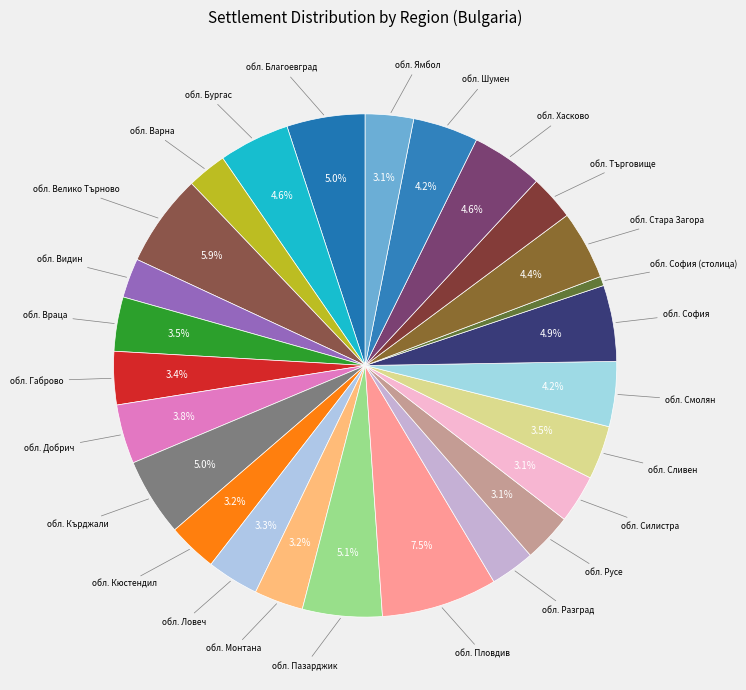

Which category has the smallest portion of the pie?

обл. София (столица)